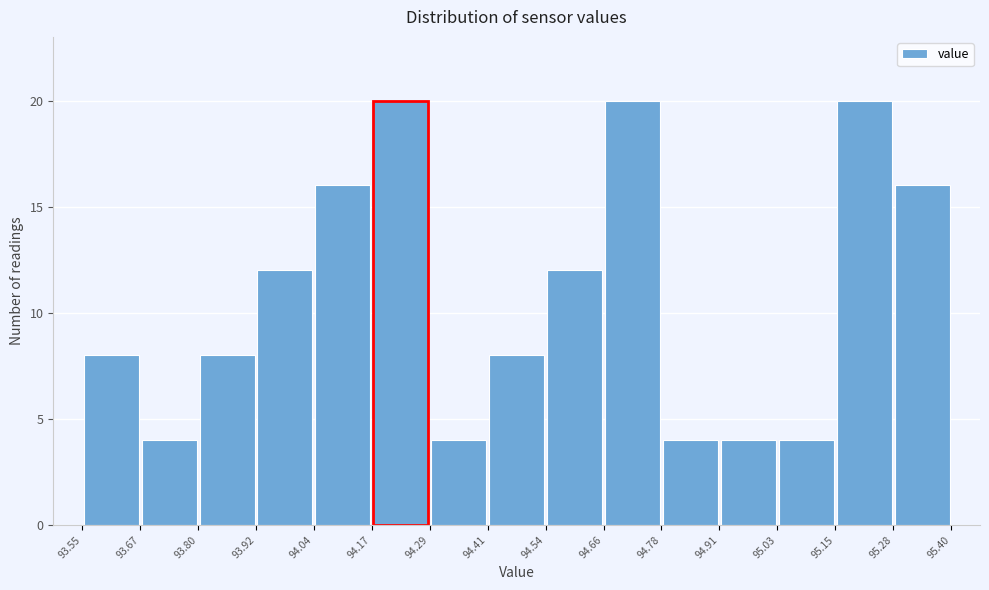

What is the height of the bar covering 94.78 to 94.91 on the x-axis? The values are not printed on the chart, so give them approximately, as read against the axis.

4